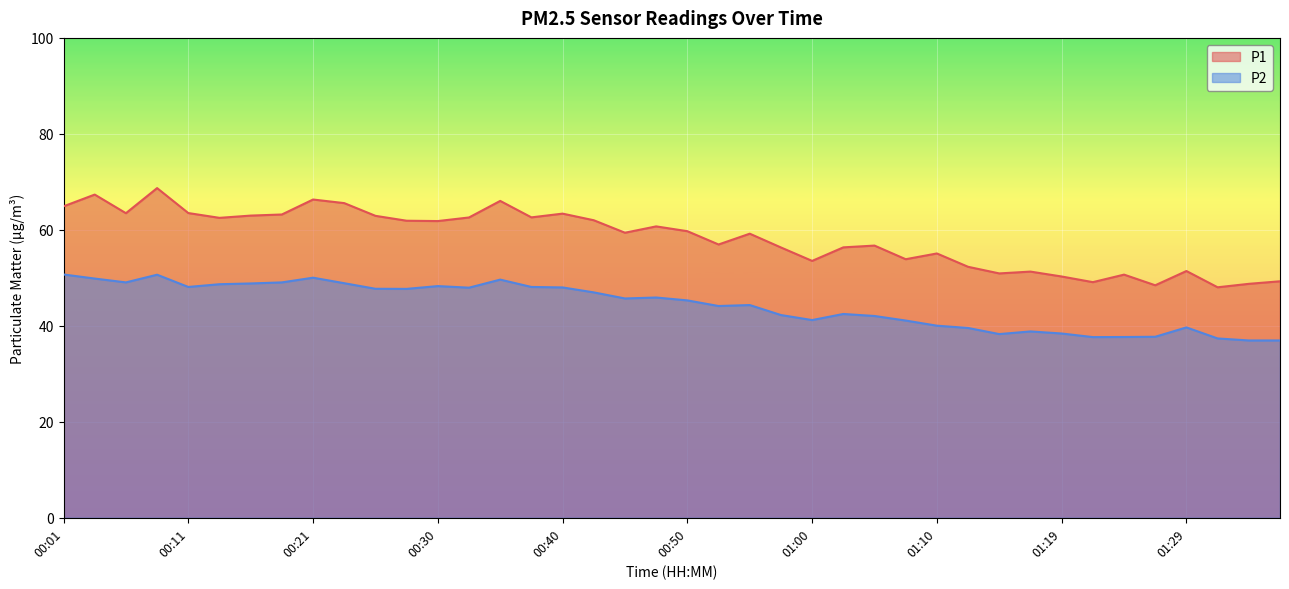

Reading left to right, transcribe all the data shown in this chart.

P1: 00:01=64.9	00:03=67.3	00:06=63.5	00:08=68.7	00:11=63.5	00:13=62.5	00:16=63.0	00:18=63.2	00:21=66.3	00:23=65.6	00:26=62.9	00:28=61.9	00:30=61.8	00:33=62.6	00:35=66.0	00:38=62.6	00:40=63.4	00:43=62.0	00:45=59.4	00:48=60.7	00:50=59.7	00:52=57.0	00:55=59.2	00:57=56.3	01:00=53.5	01:02=56.4	01:05=56.7	01:07=53.9	01:10=55.1	01:12=52.3	01:14=50.9	01:17=51.3	01:19=50.3	01:22=49.1	01:24=50.7	01:27=48.5	01:29=51.4	01:31=48.0	01:34=48.8	01:36=49.3
P2: 00:01=50.7	00:03=49.9	00:06=49.0	00:08=50.6	00:11=48.1	00:13=48.7	00:16=48.8	00:18=49.0	00:21=50.0	00:23=48.9	00:26=47.7	00:28=47.7	00:30=48.3	00:33=48.0	00:35=49.6	00:38=48.1	00:40=48.0	00:43=47.0	00:45=45.7	00:48=45.9	00:50=45.3	00:52=44.1	00:55=44.3	00:57=42.2	01:00=41.2	01:02=42.5	01:05=42.0	01:07=41.1	01:10=40.0	01:12=39.5	01:14=38.3	01:17=38.8	01:19=38.4	01:22=37.6	01:24=37.7	01:27=37.7	01:29=39.7	01:31=37.4	01:34=37.0	01:36=37.0